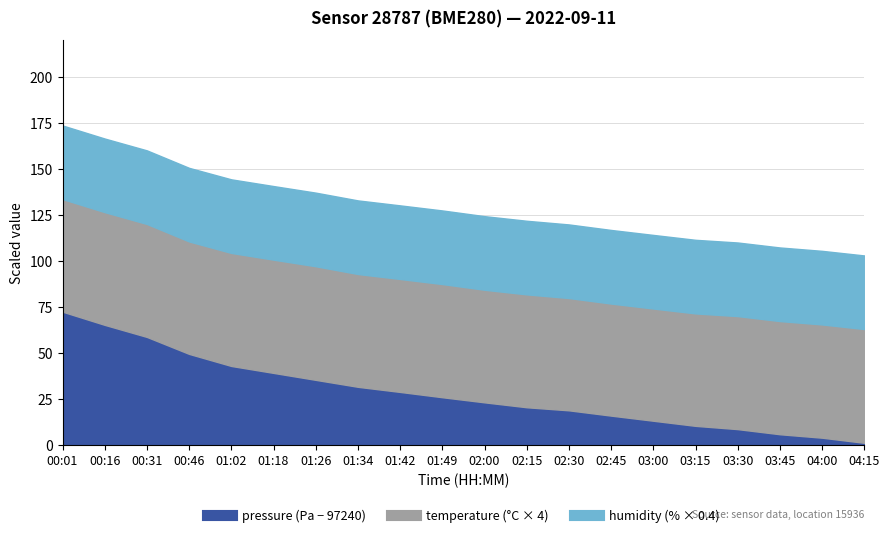

At how many categories does at least one series exceed 87719?

20